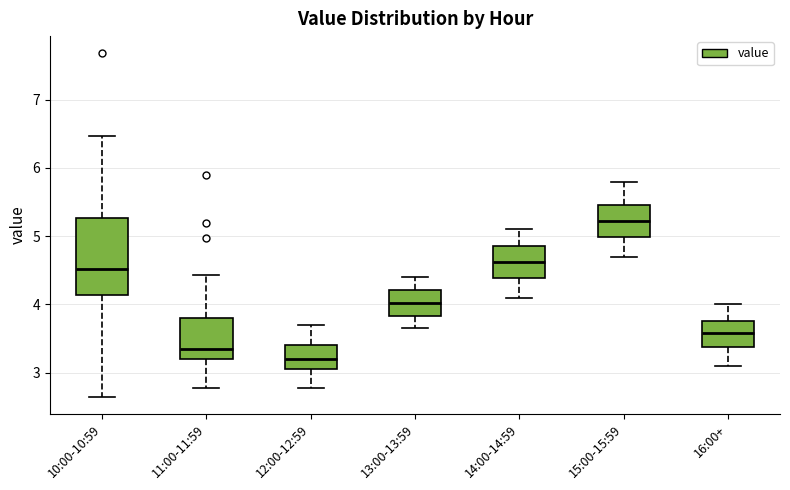

Reading left to right, transcribe this box plot: for each box, give where its median line is, the range the box spans, and where its two whiskers end, as read against the y-axis. The values are not printed on the chart, so give them approximately, as read against the axis.

10:00-10:59: median 4.5, box 4.1 to 5.3, whiskers 2.7 to 6.5
11:00-11:59: median 3.4, box 3.2 to 3.8, whiskers 2.8 to 4.4
12:00-12:59: median 3.2, box 3.1 to 3.4, whiskers 2.8 to 3.7
13:00-13:59: median 4.0, box 3.8 to 4.2, whiskers 3.7 to 4.4
14:00-14:59: median 4.6, box 4.4 to 4.9, whiskers 4.1 to 5.1
15:00-15:59: median 5.2, box 5.0 to 5.5, whiskers 4.7 to 5.8
16:00+: median 3.6, box 3.4 to 3.8, whiskers 3.1 to 4.0